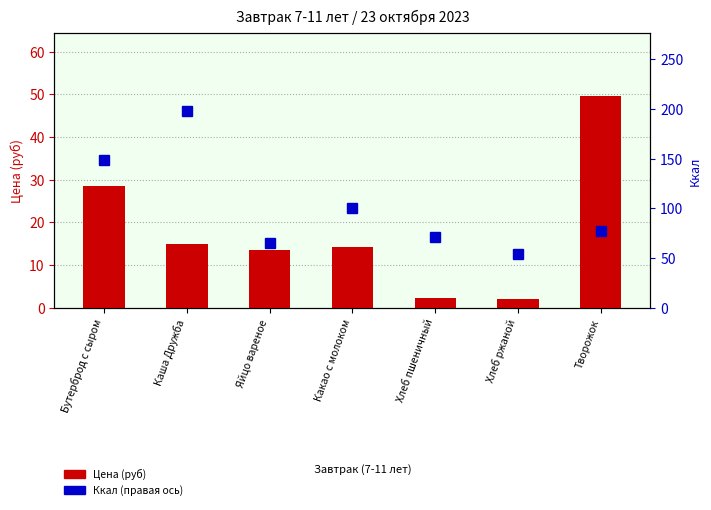

What is the difference between the maximum and second lowest values in the Цена (руб) series?

47.1